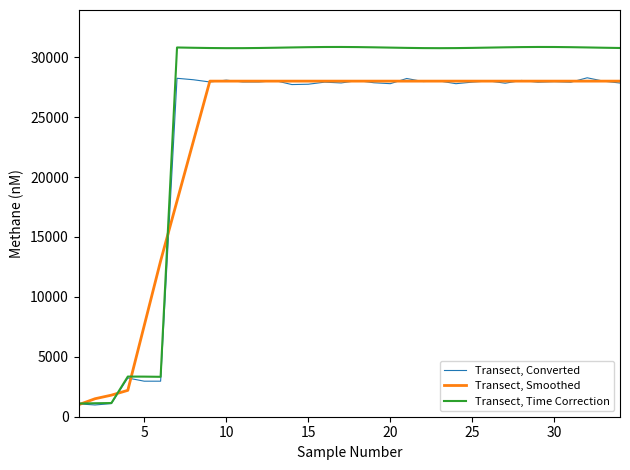

Which series has the largest total across all categories?

Transect, Time Correction